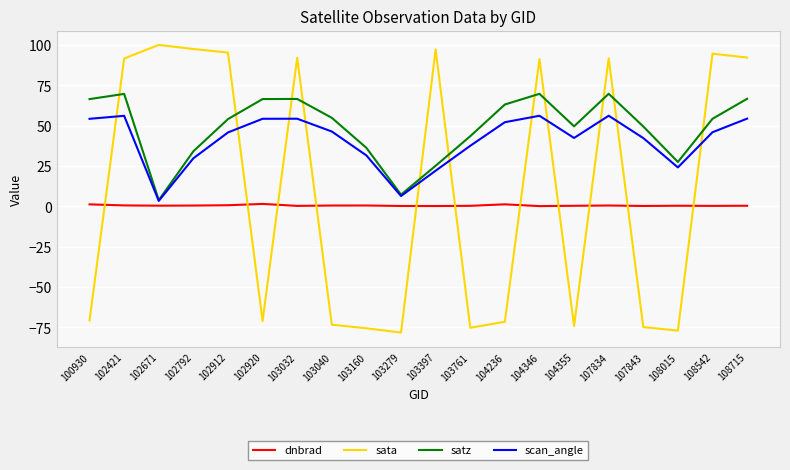

True or false: satz has more than 0 interior local peaks.

True